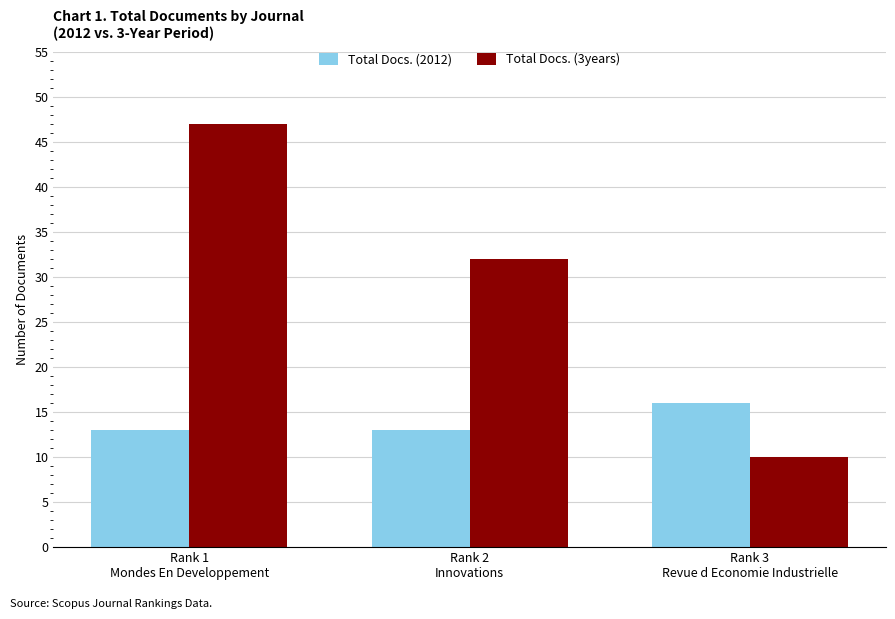

Rank the series by their average value, from highest to lowest.

Total Docs. (3years), Total Docs. (2012)